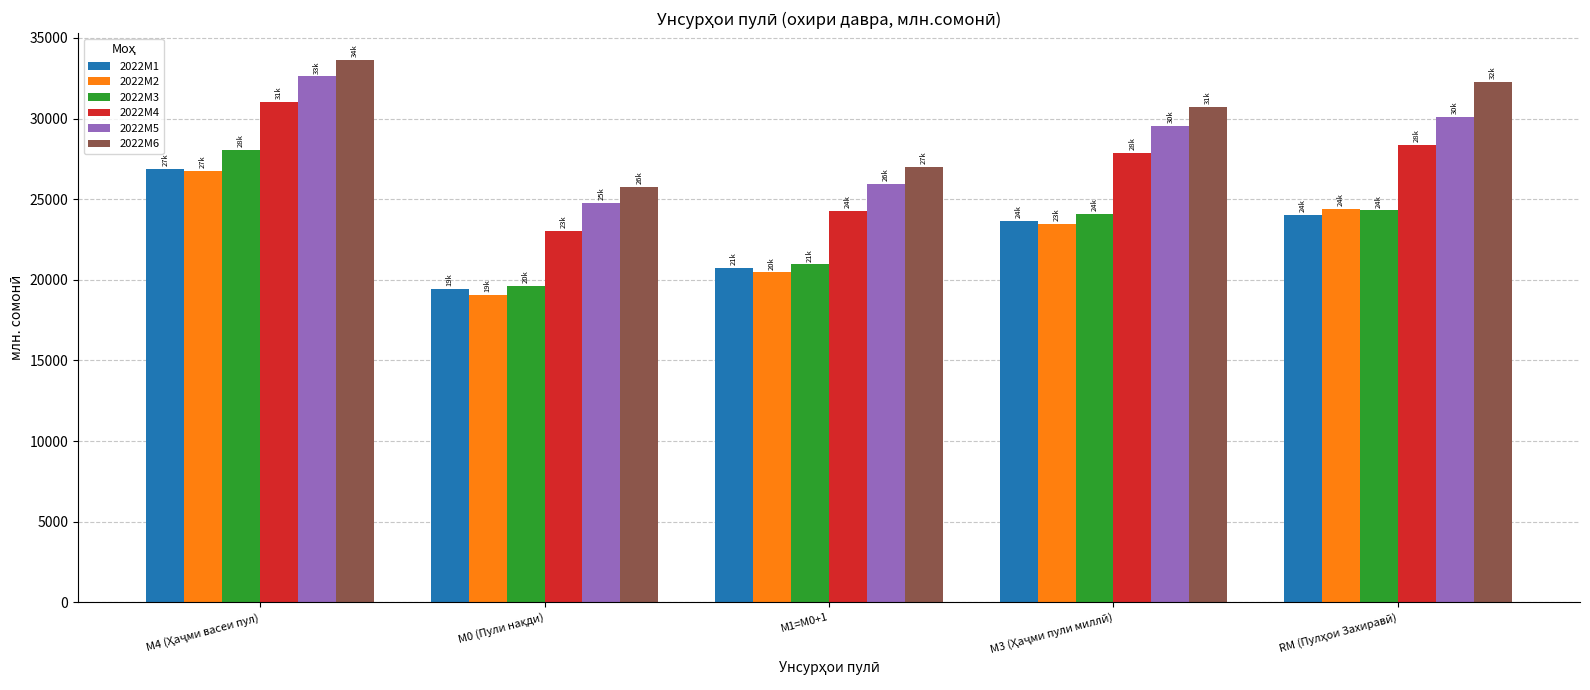

What is the approximate value of 2022M1 at М1=M0+1?

20742.4